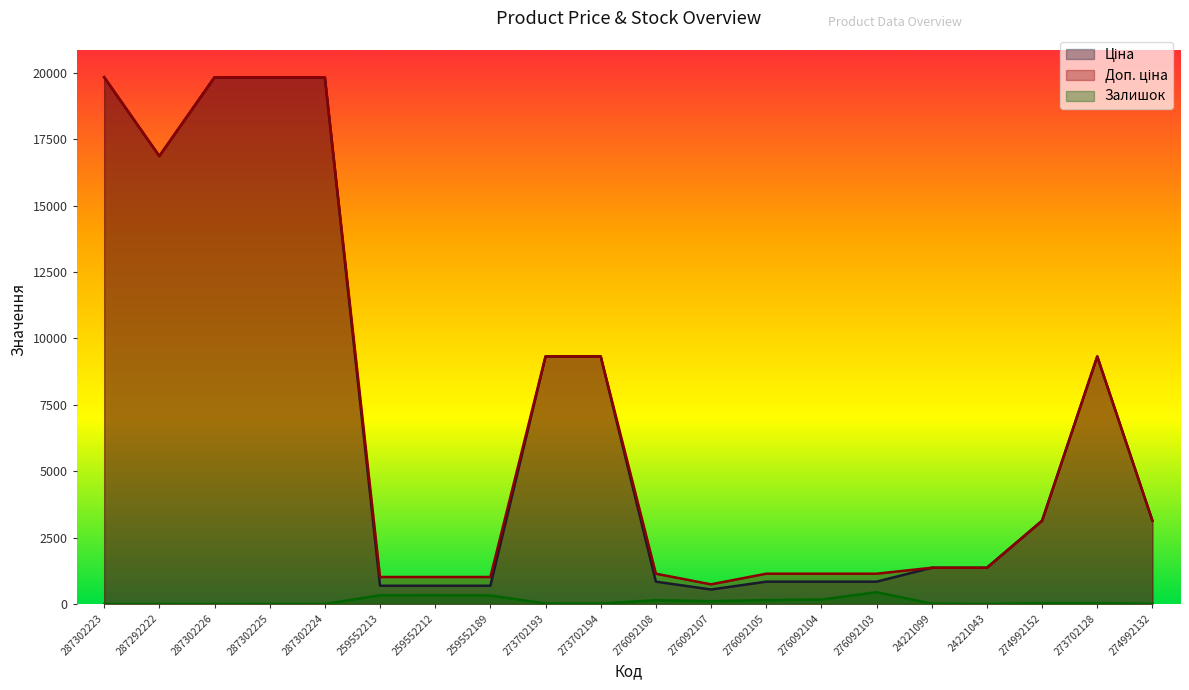

Is the value of Ціна at 273702193 greater than the value of Доп. ціна at 24221043?

Yes